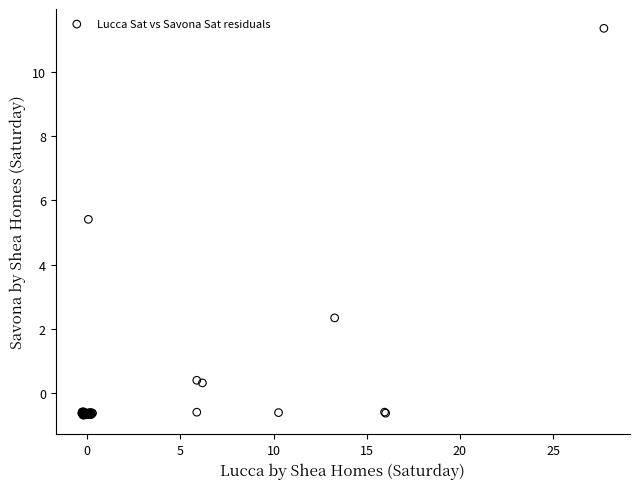

What Y value in the scatter plot is closest to 5?

5.4